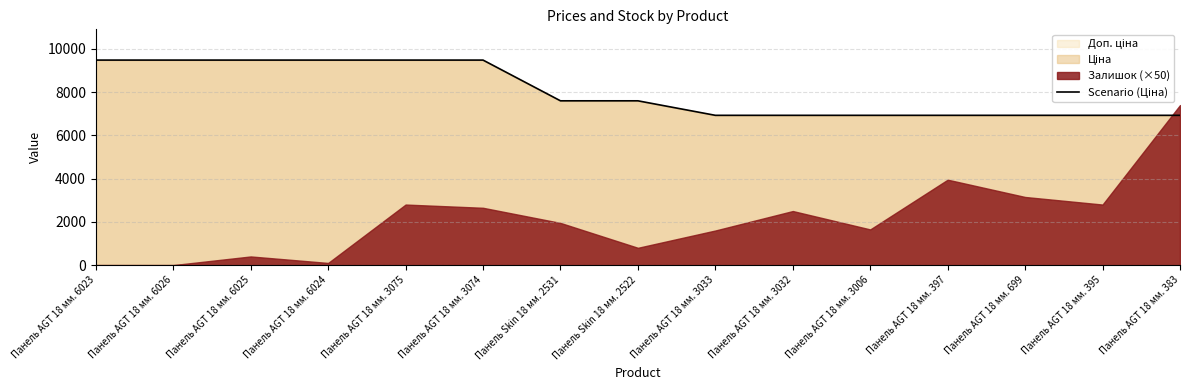

At which label is the value closest to 8202?

Панель Skin 18 мм. 2531